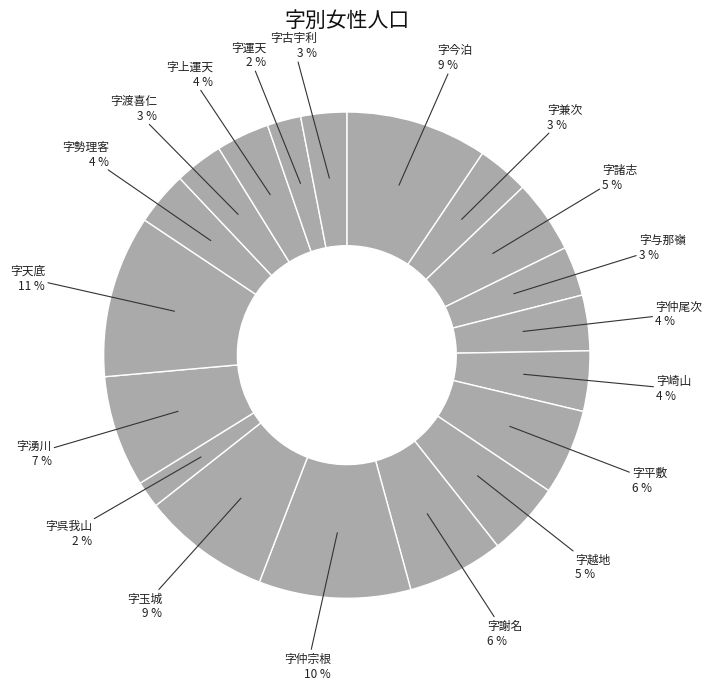

How many segments does this pie chart have?

19